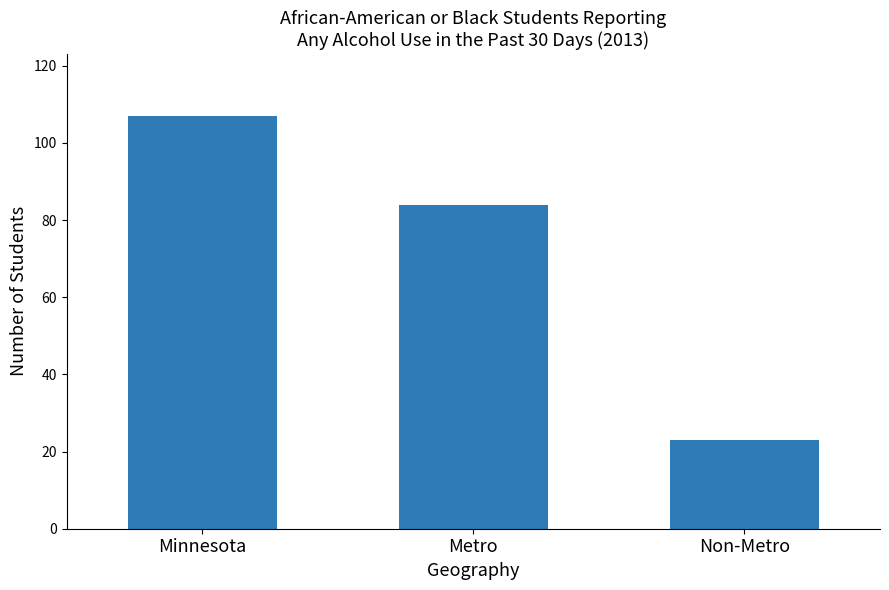

Reading right to left, what are all the values shown in this chart?

23	84	107